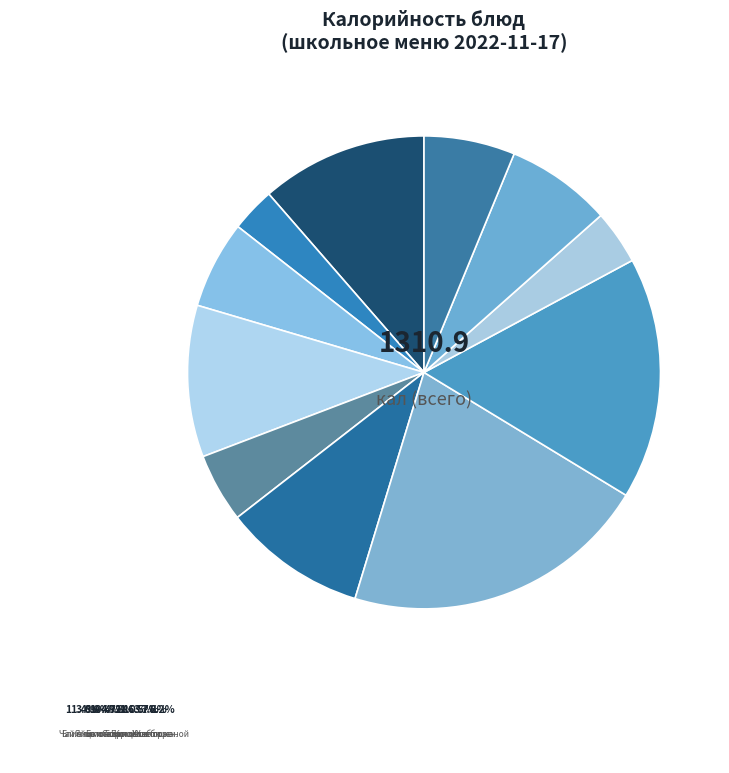

How many slices are in this pie chart?

11